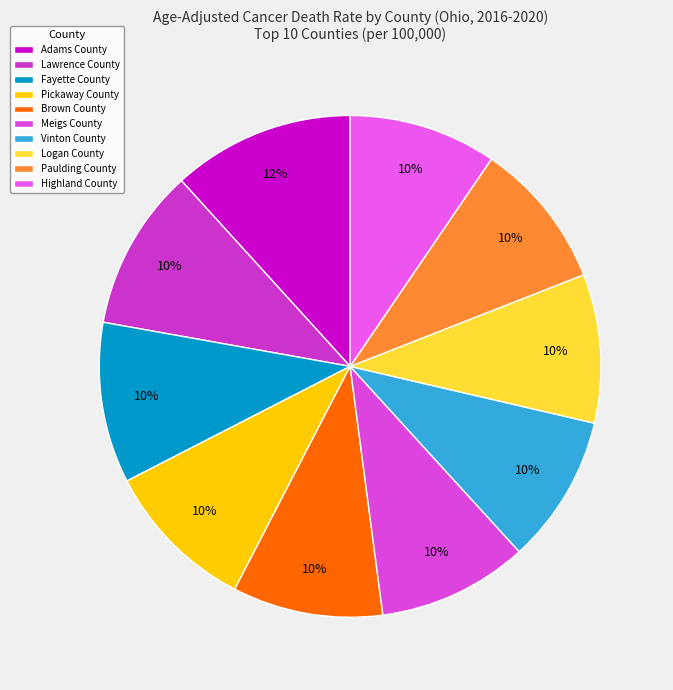

How many segments does this pie chart have?

10